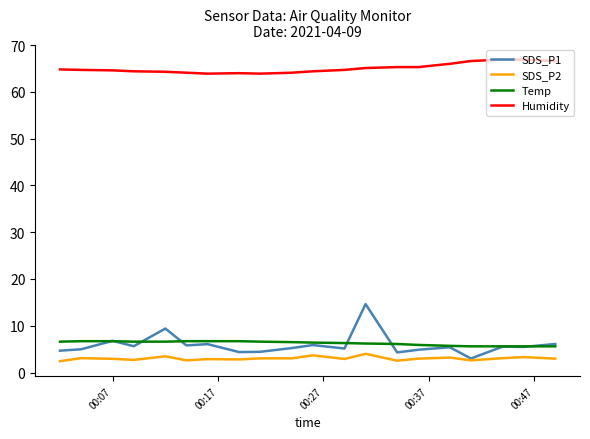

How many lines are shown in the chart?

4